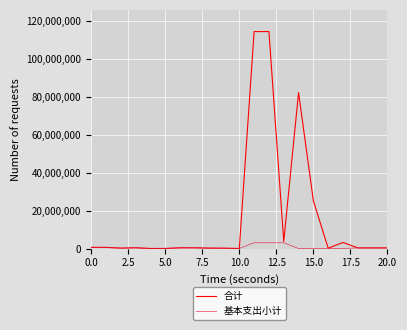

Which series has the largest total across all categories?

合计